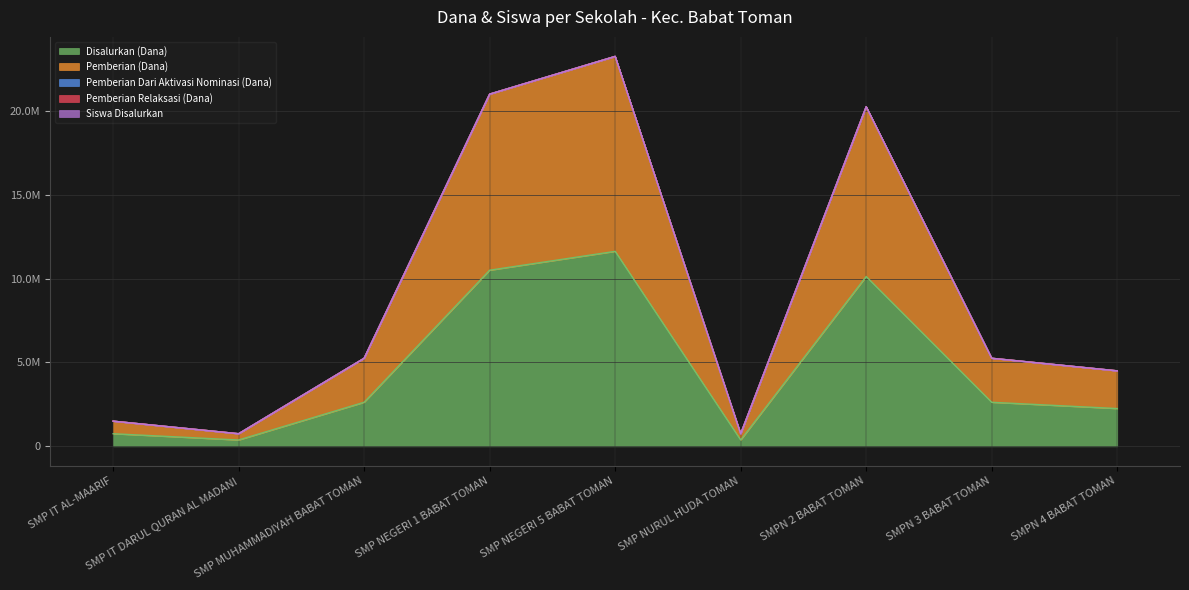

Which series has the largest range (max minus min)?

Siswa Disalurkan